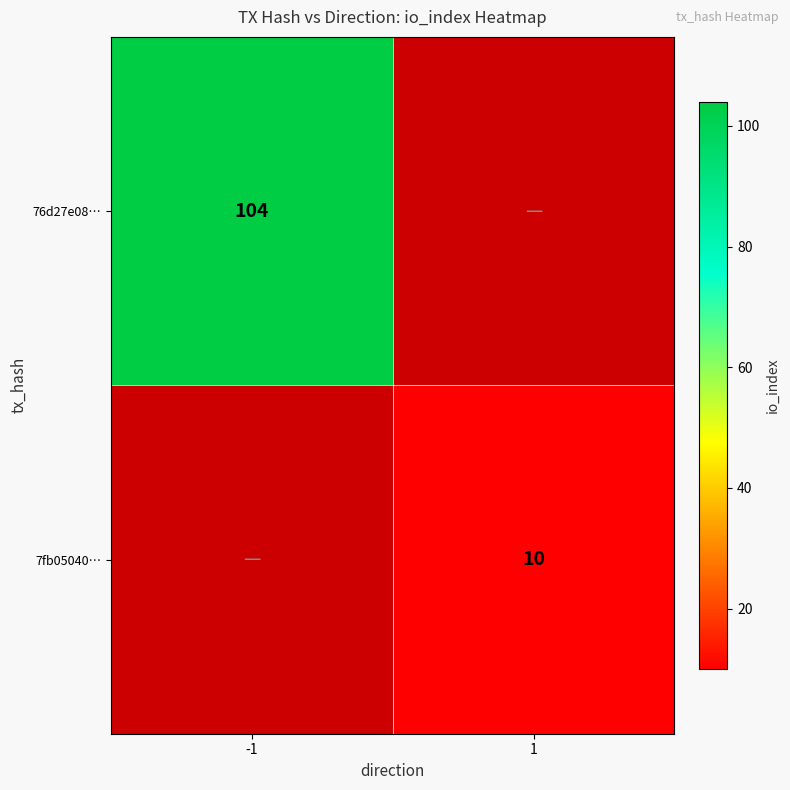

Is the value of 76d27e08… at -1 greater than the value of 7fb05040… at 1?

Yes